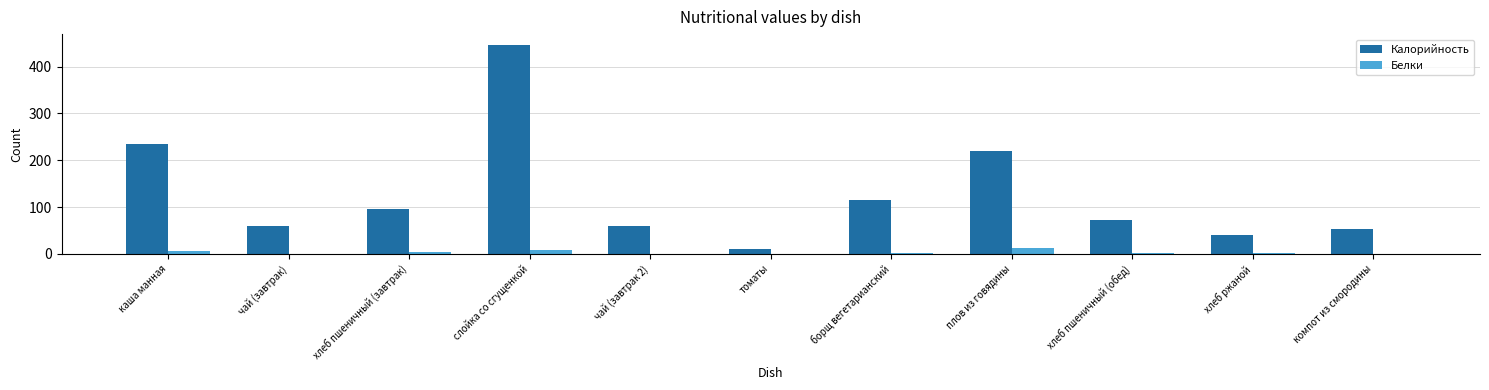

The Калорийность series shows 96.8 at компот из смородины. True or false?

False